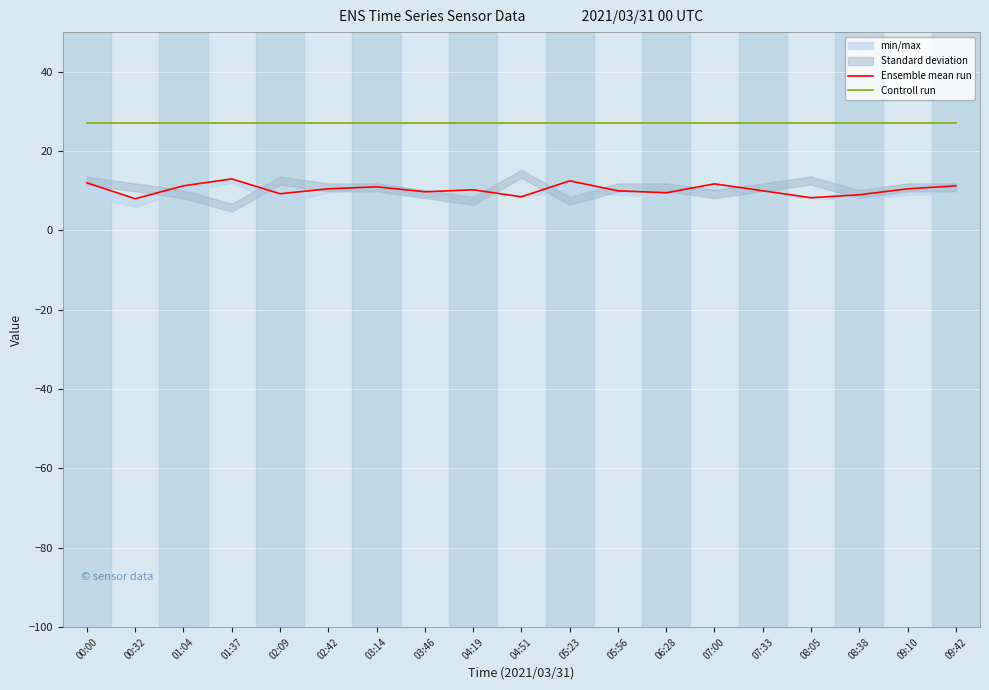

Between 03:14 and 07:00, which series saw the biggest shift?

Ensemble mean run